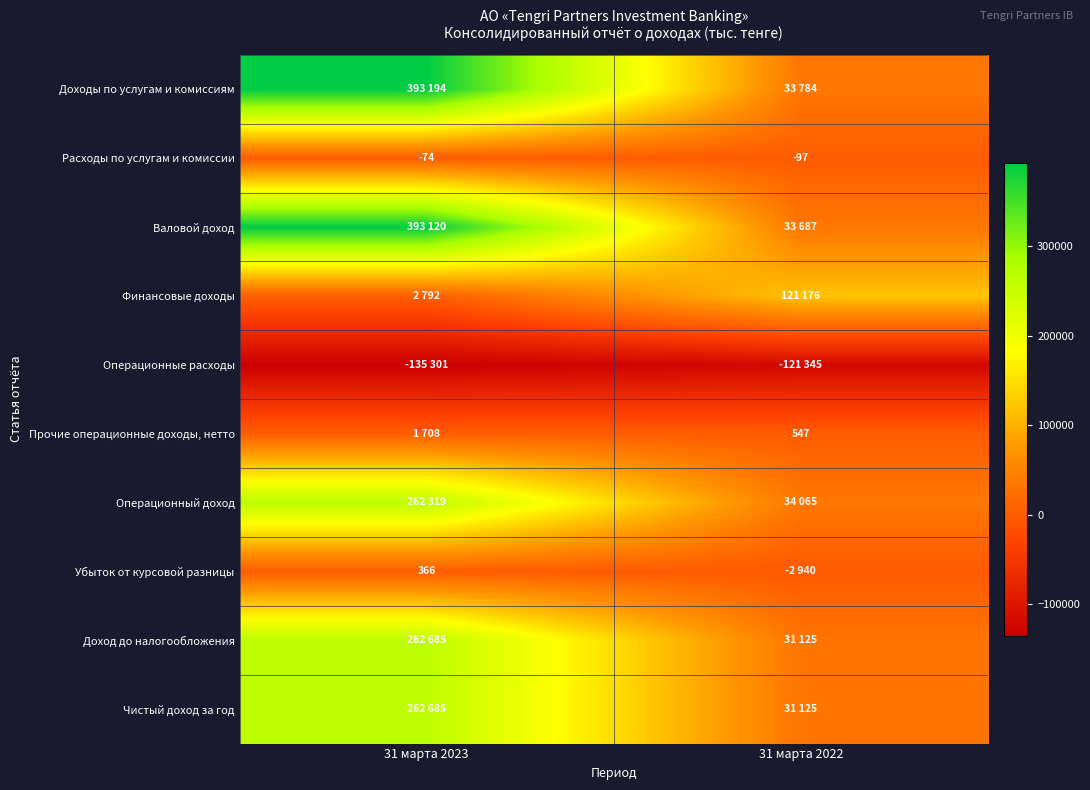

At which category is the sum across all series the highest?

31 марта 2023